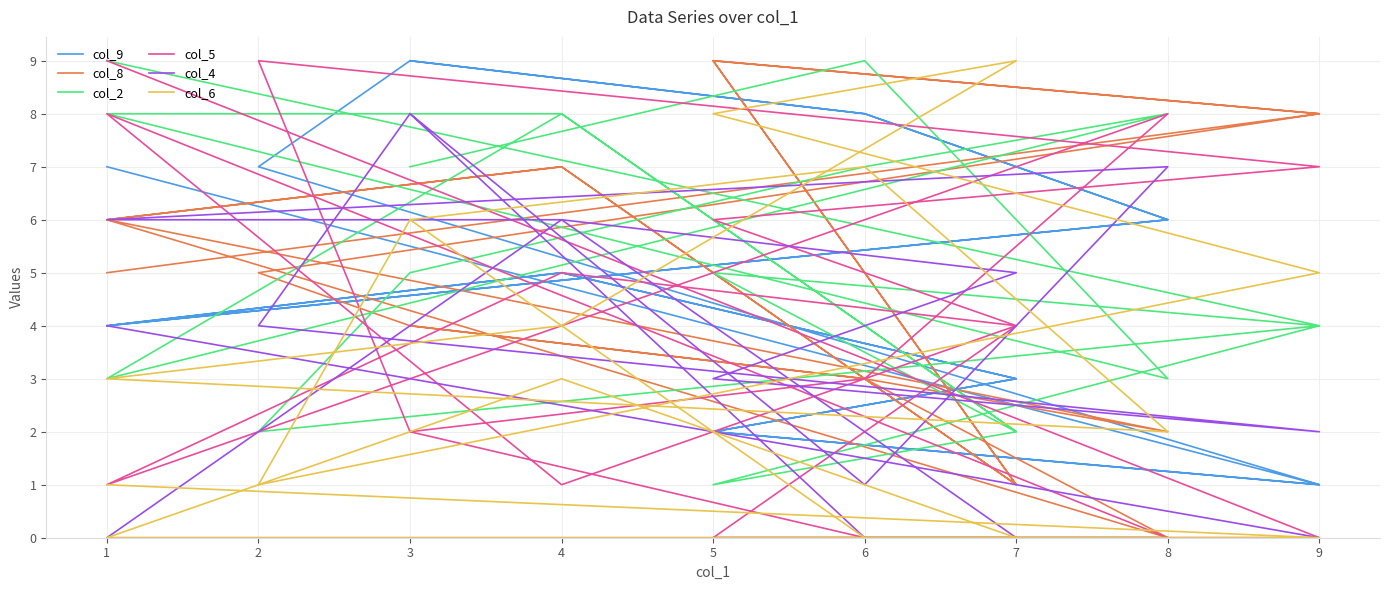

How many interior local valleys does the col_9 series have?

4